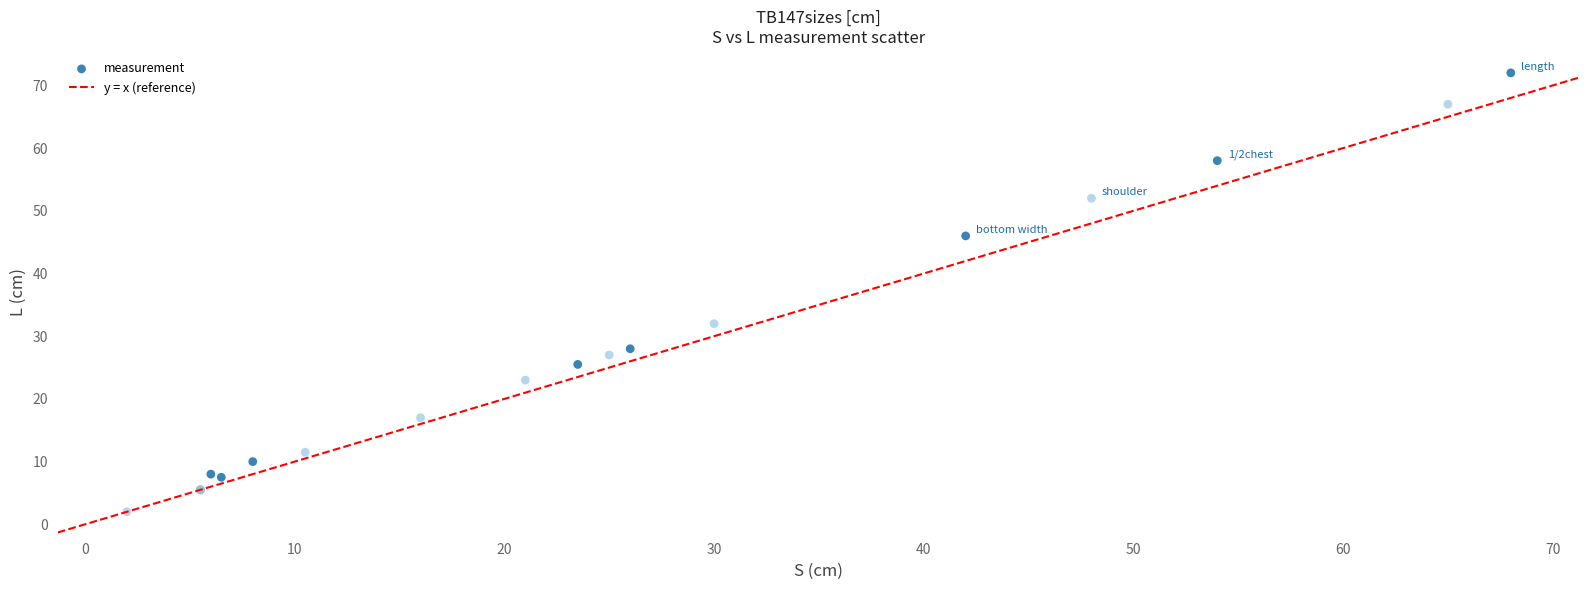

What Y value in the scatter plot is closest to 37?

32.0